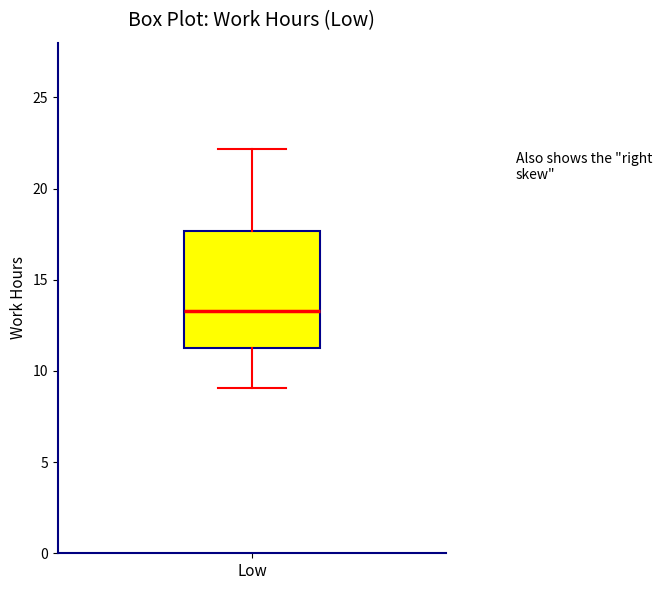

Read this box plot against the y-axis: the position of the median line, the range covered by the box, and the ends of both whiskers. The values are not printed on the chart, so give them approximately, as read against the axis.

median 13.5, box 11.0 to 17.5, whiskers 9.0 to 22.0